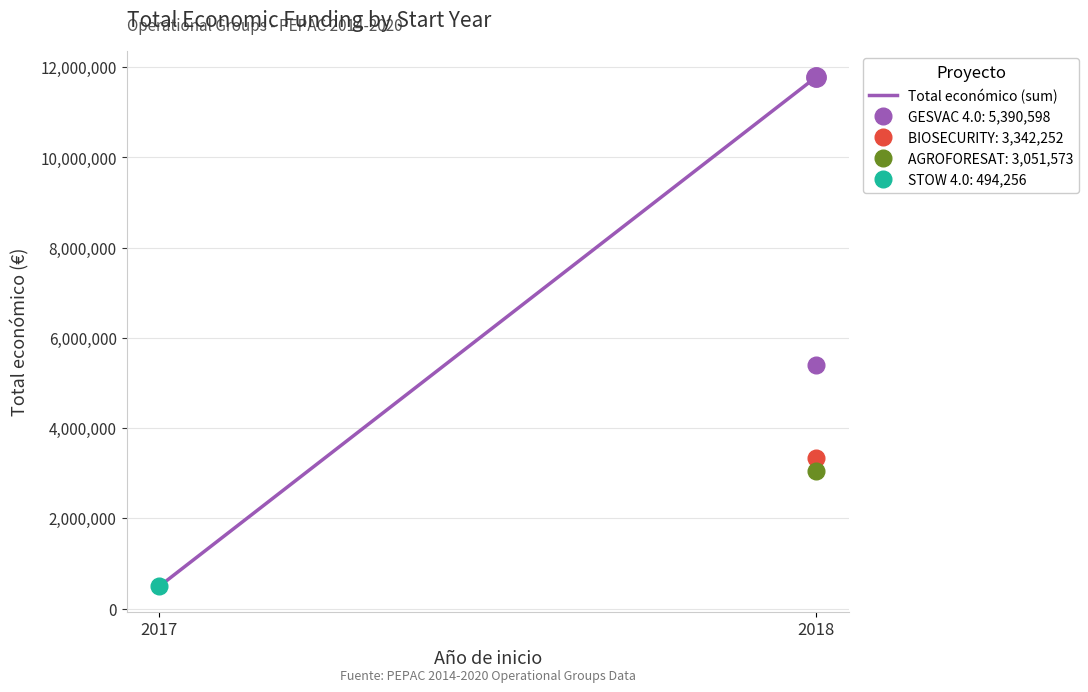

How many values are below 11784423?

1